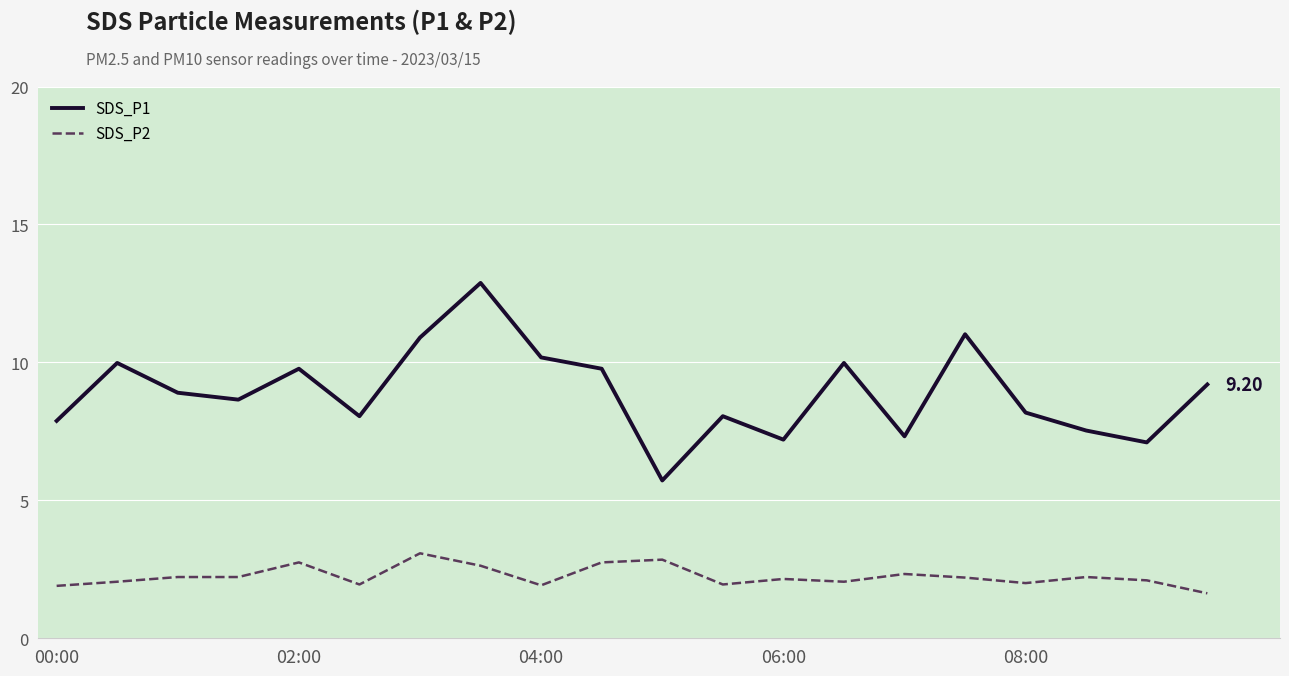

True or false: SDS_P2 and SDS_P1 cross at least once.

False